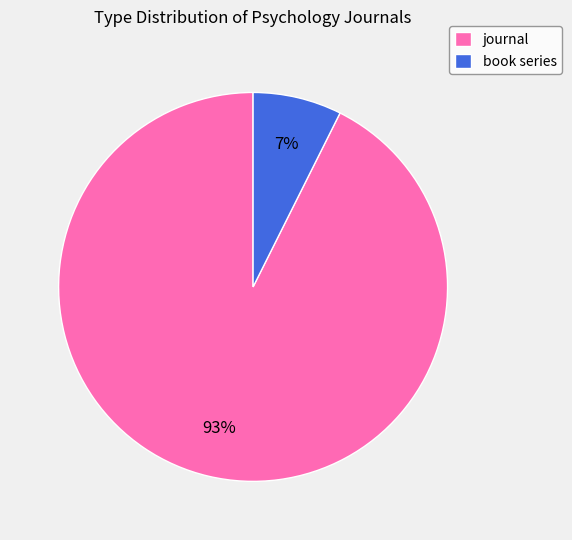

What percentage is the book series slice, to the nearest percent?

7%